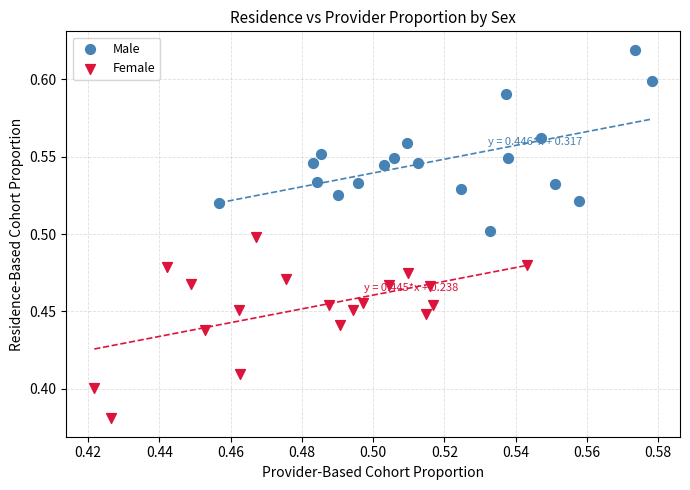

Which series reaches the maximum Y coordinate?

Male